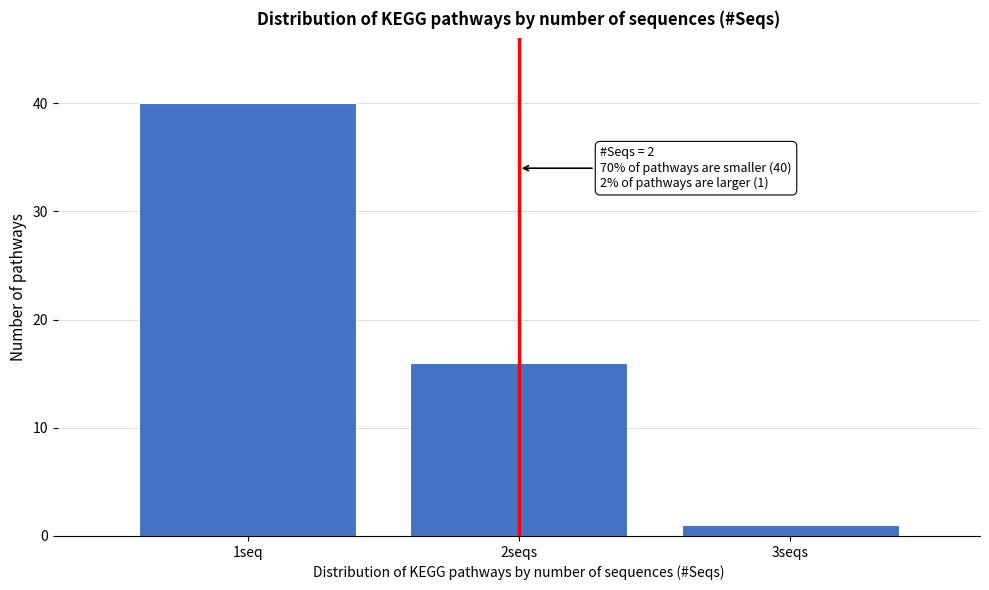

Reading left to right, transcribe all the data shown in this chart.

40	16	1